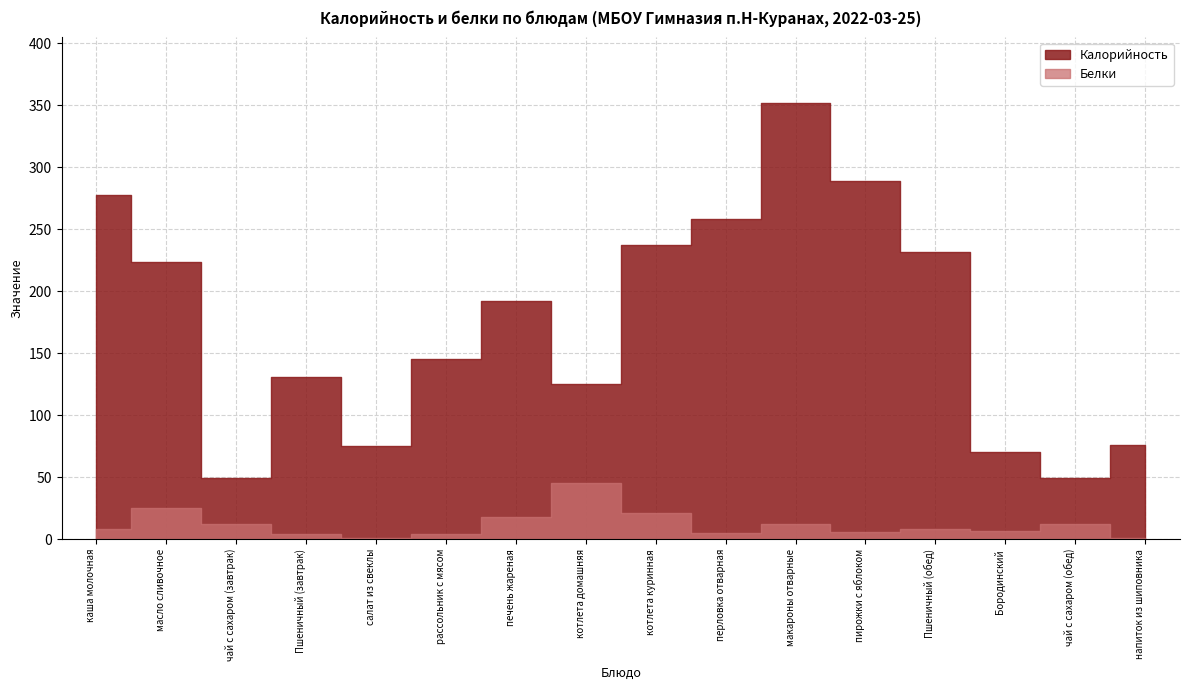

How many data points in Калорийность are less than 192?

8